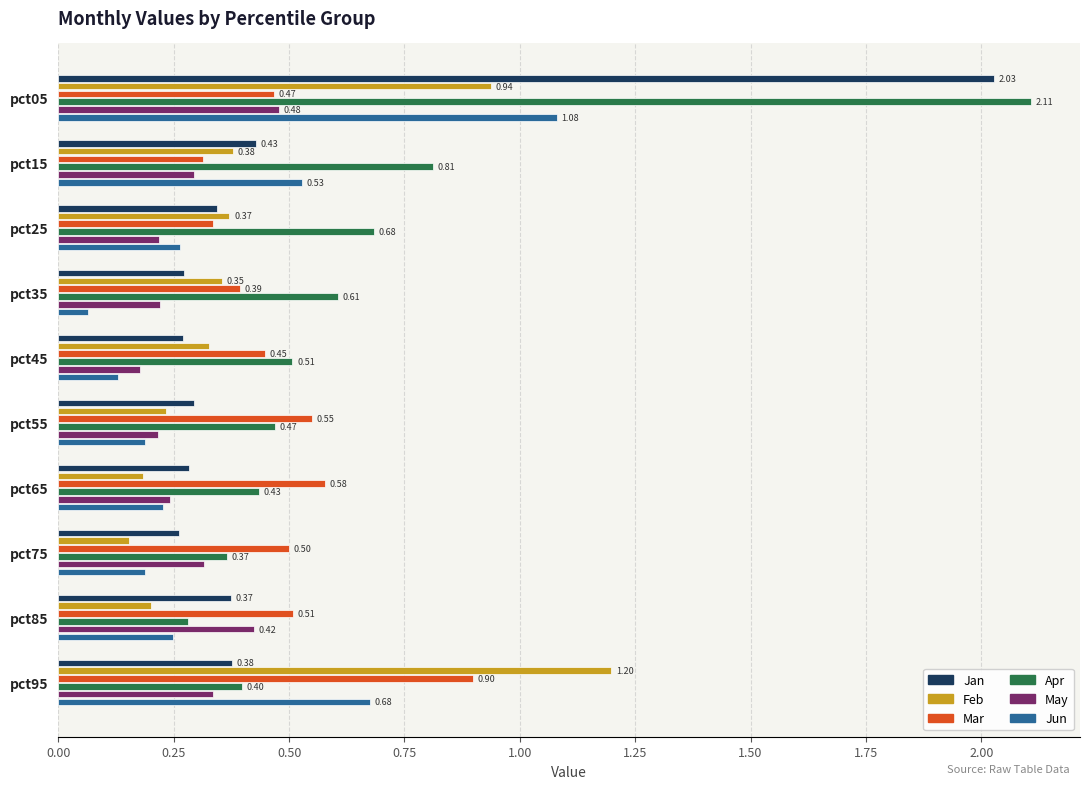

At pct05, list the series in order from largest to smallest.

Apr, Jan, Jun, Feb, May, Mar